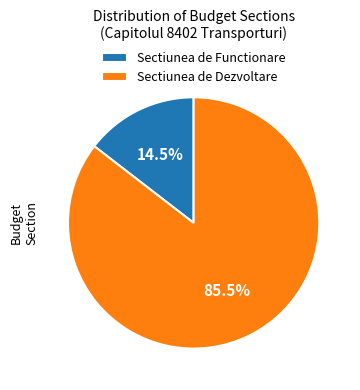

True or false: Sectiunea de Dezvoltare accounts for 96% of the total.

False